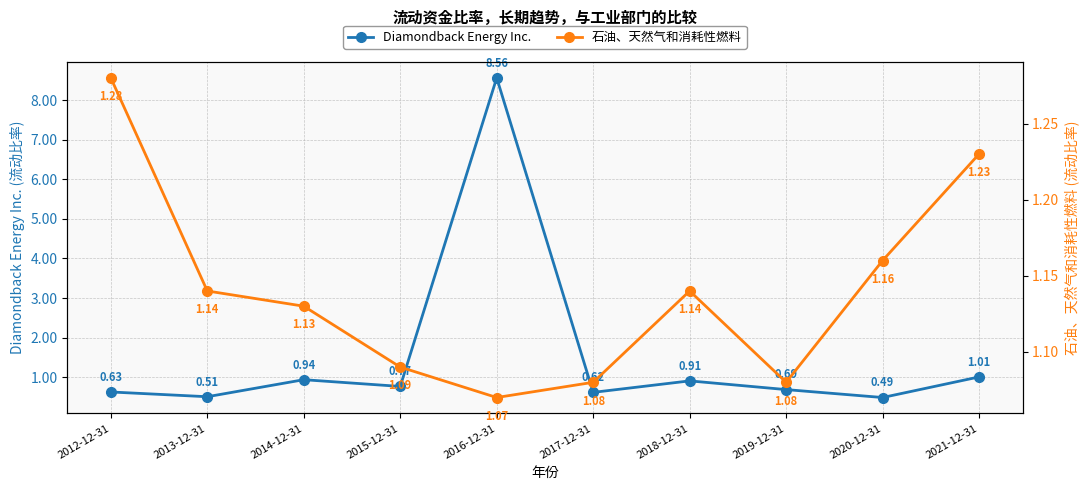

Which series has the widest spread of values?

Diamondback Energy Inc.